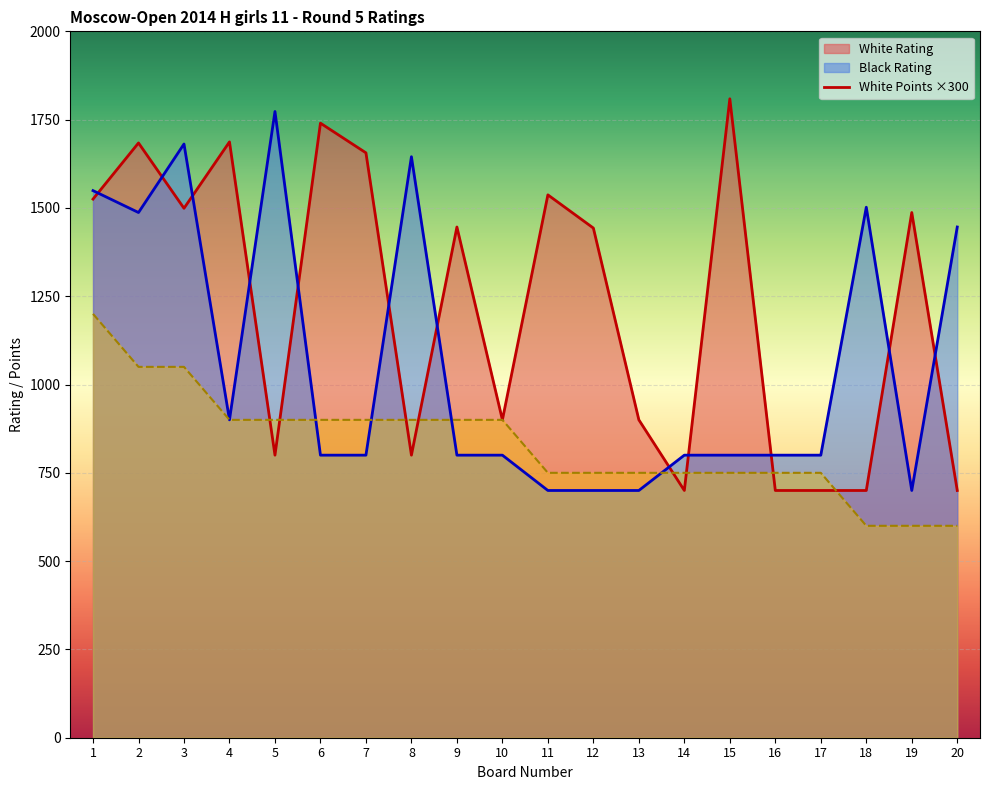

Reading left to right, extract all data points from this chart.

White Rating: 1=1525	2=1684	3=1499	4=1687	5=800	6=1740	7=1656	8=800	9=1446	10=900	11=1537	12=1443	13=900	14=700	15=1809	16=700	17=700	18=700	19=1487	20=700
Black Rating: 1=1549	2=1487	3=1681	4=900	5=1773	6=800	7=800	8=1645	9=800	10=800	11=700	12=700	13=700	14=800	15=800	16=800	17=800	18=1502	19=700	20=1446
White Points: 1=1200	2=1050	3=1050	4=900	5=900	6=900	7=900	8=900	9=900	10=900	11=750	12=750	13=750	14=750	15=750	16=750	17=750	18=600	19=600	20=600